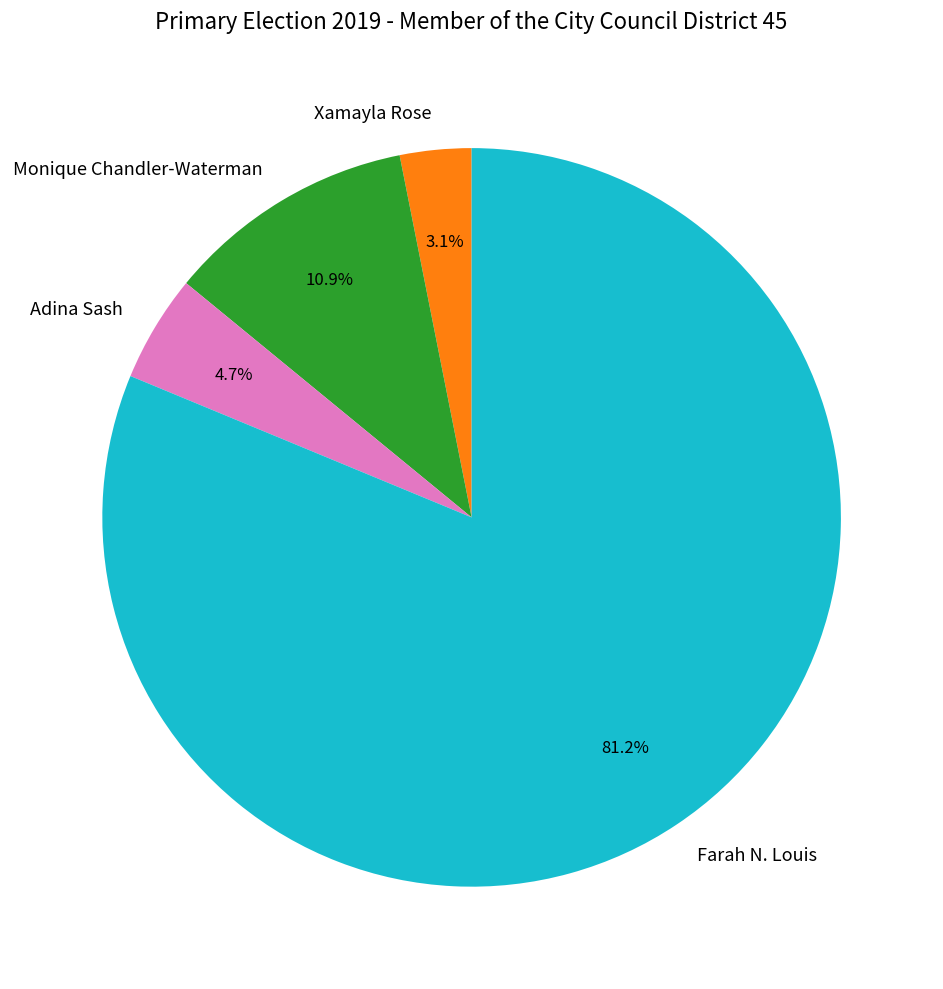

Which category has the biggest portion of the pie?

Farah N. Louis